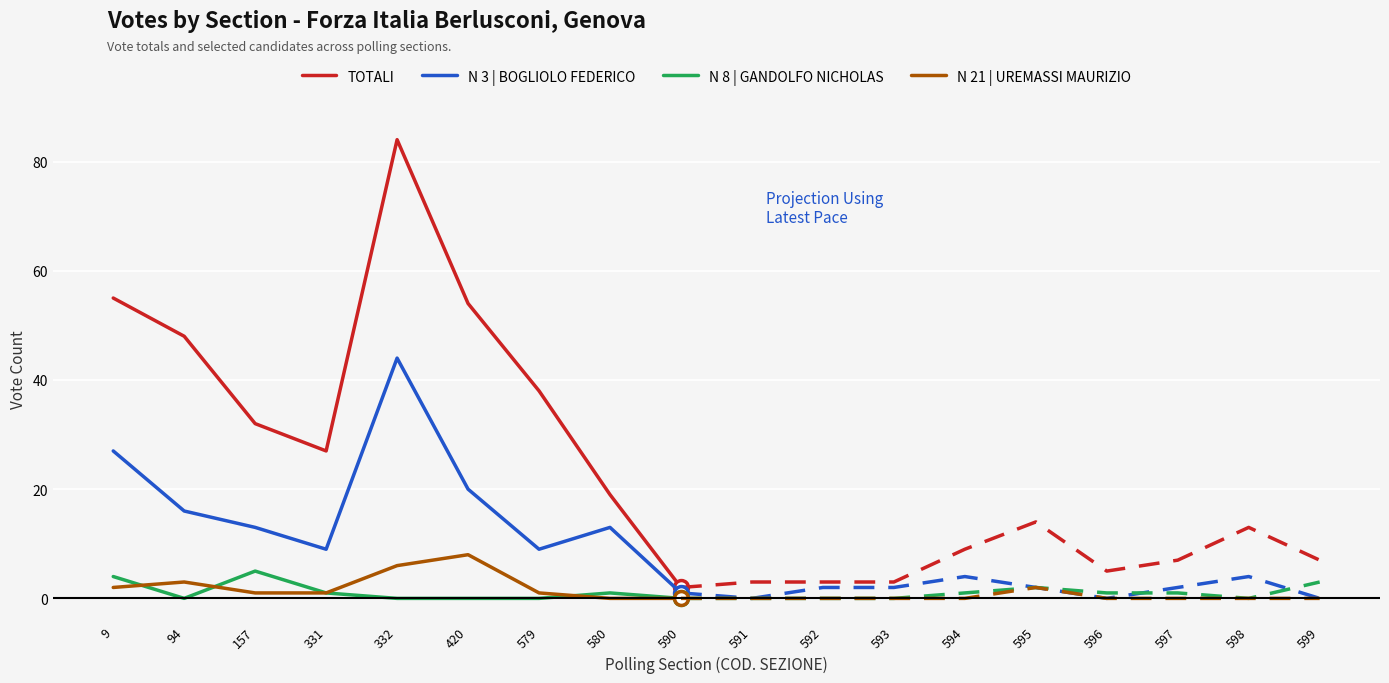

Rank the series by their maximum value, from lowest to highest.

N 8 | GANDOLFO NICHOLAS, N 21 | UREMASSI MAURIZIO, N 3 | BOGLIOLO FEDERICO, TOTALI